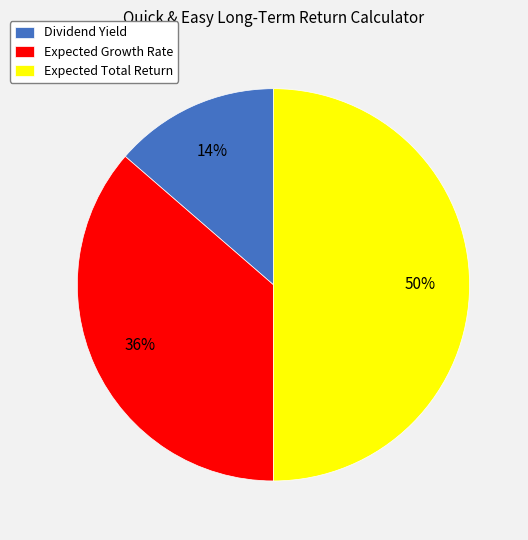

To the nearest percent, what is the difference between the Expected Total Return and Expected Growth Rate slice percentages?

14%